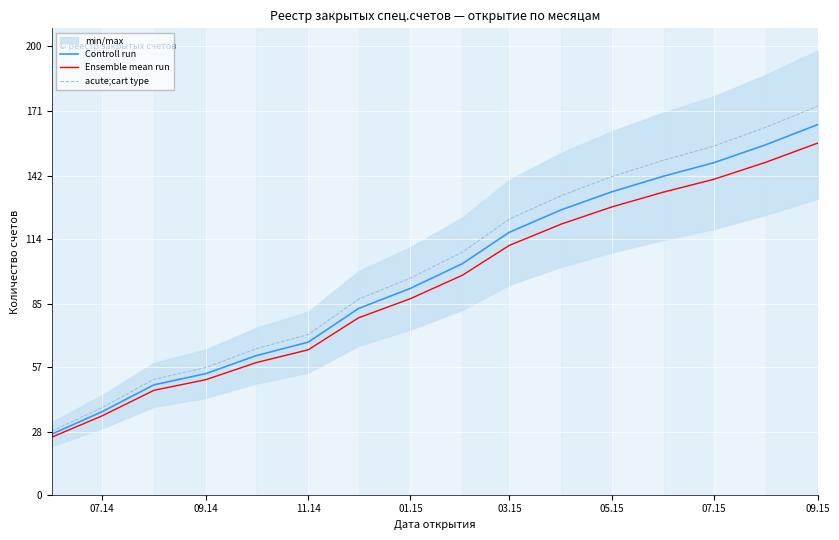

True or false: Controll run and Ensemble mean run intersect in this chart.

False